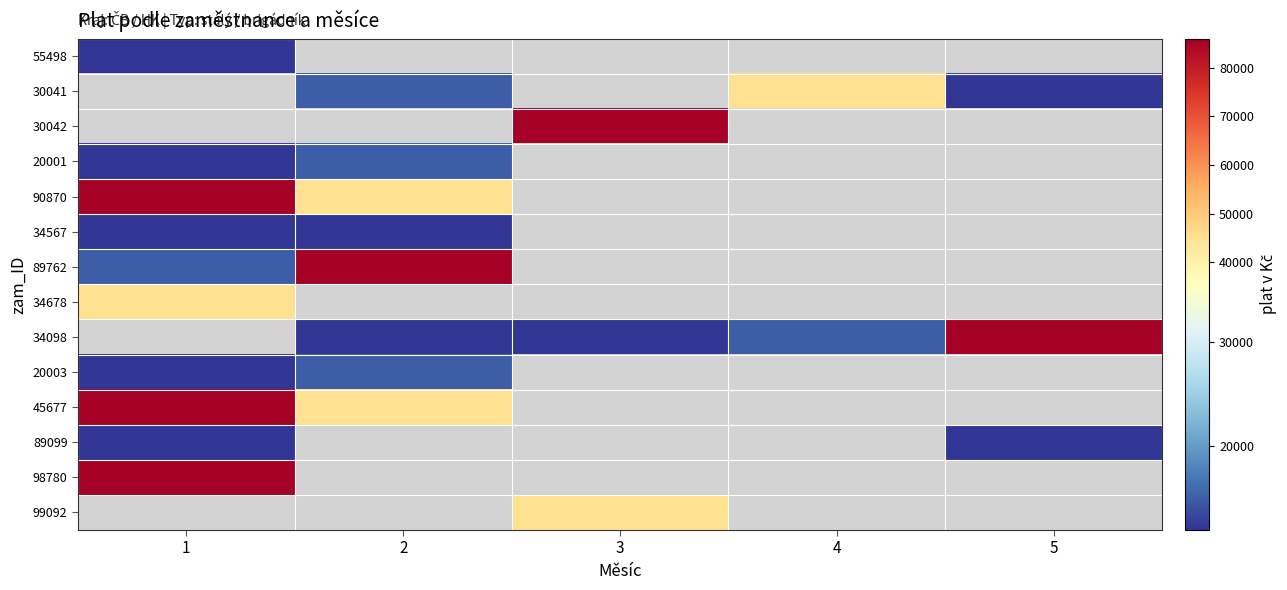

Which category has the highest value in the 34678 series?

1